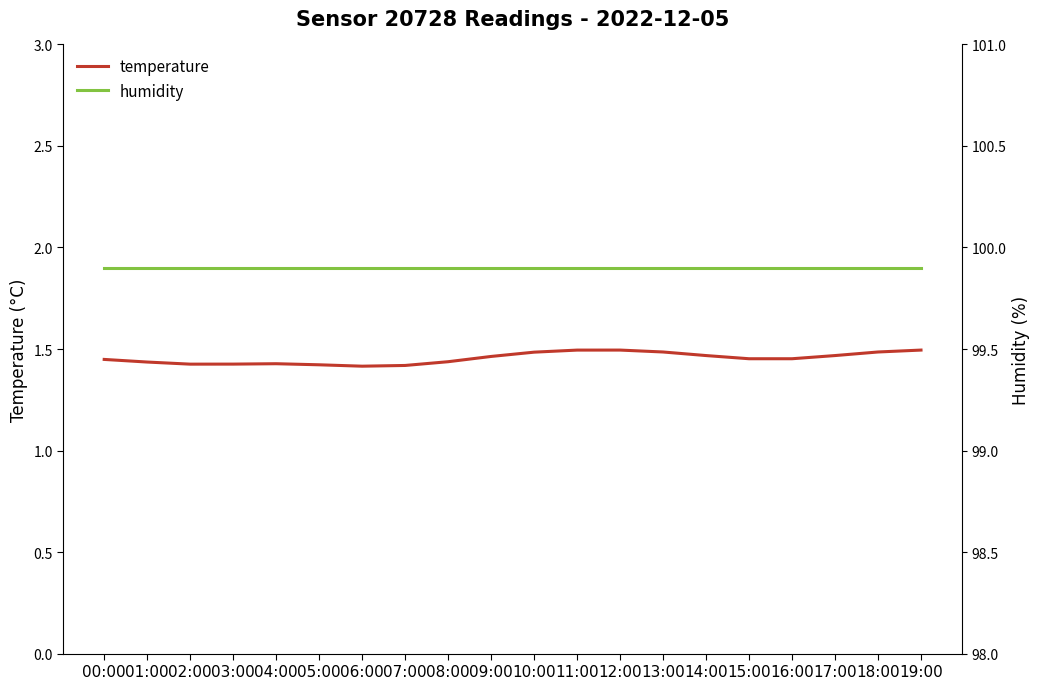

What are all the series names shown in the legend?

temperature, humidity